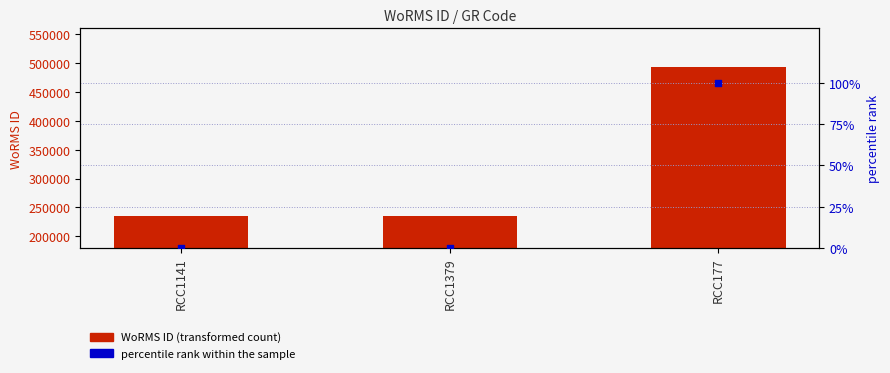

Is the value of percentile rank within the sample at RCC1379 greater than the value of WoRMS ID at RCC1141?

No